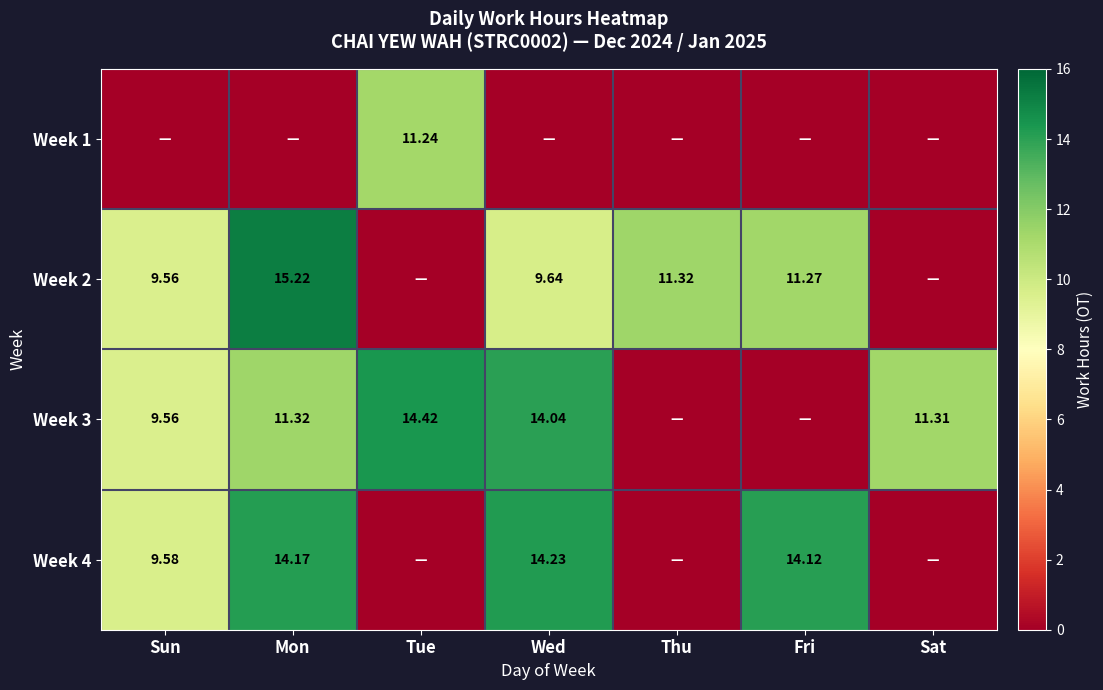

The value of Week 1 at Thu is 0.0. True or false?

True